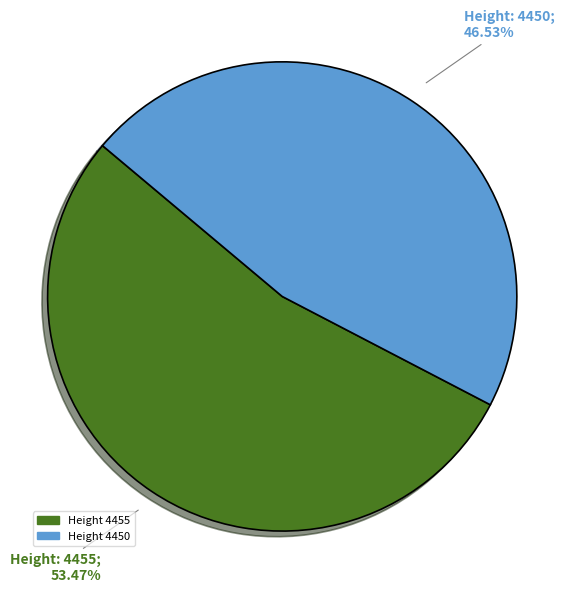

Does any single category account for the majority?

Yes